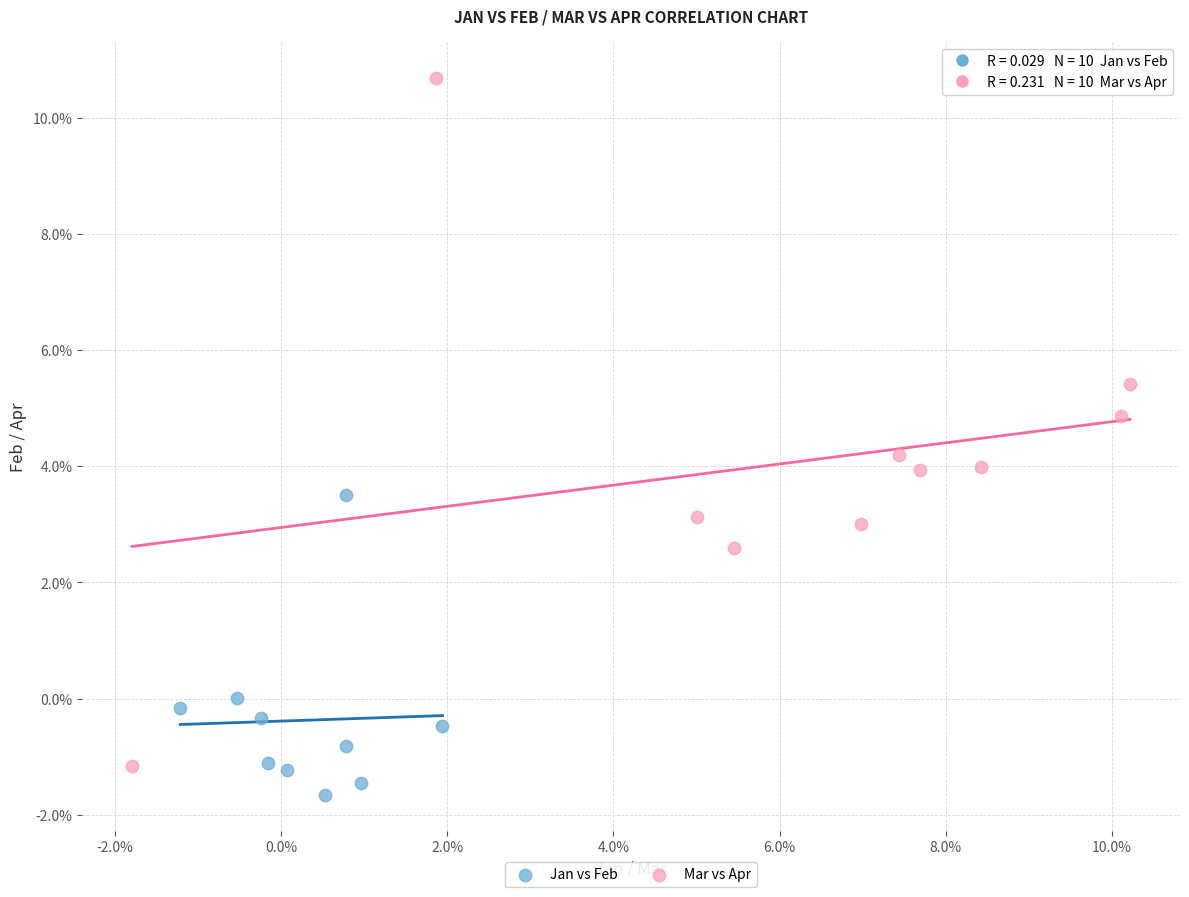

Which series reaches the maximum Y coordinate?

Mar vs Apr